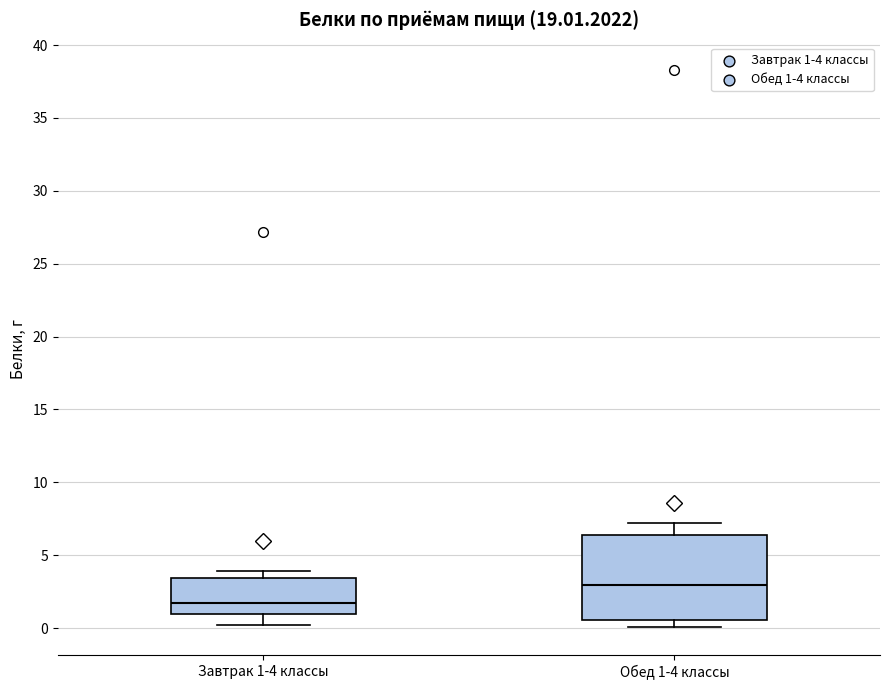

Reading left to right, read every box against the y-axis: the position of its median line, the range the box covers, and the ends of its whiskers. The values are not printed on the chart, so give them approximately, as read against the axis.

Завтрак 1-4 классы: median 2.0, box 1.0 to 3.5, whiskers 0.0 to 4.0
Обед 1-4 классы: median 3.0, box 0.5 to 6.5, whiskers 0.0 to 7.0